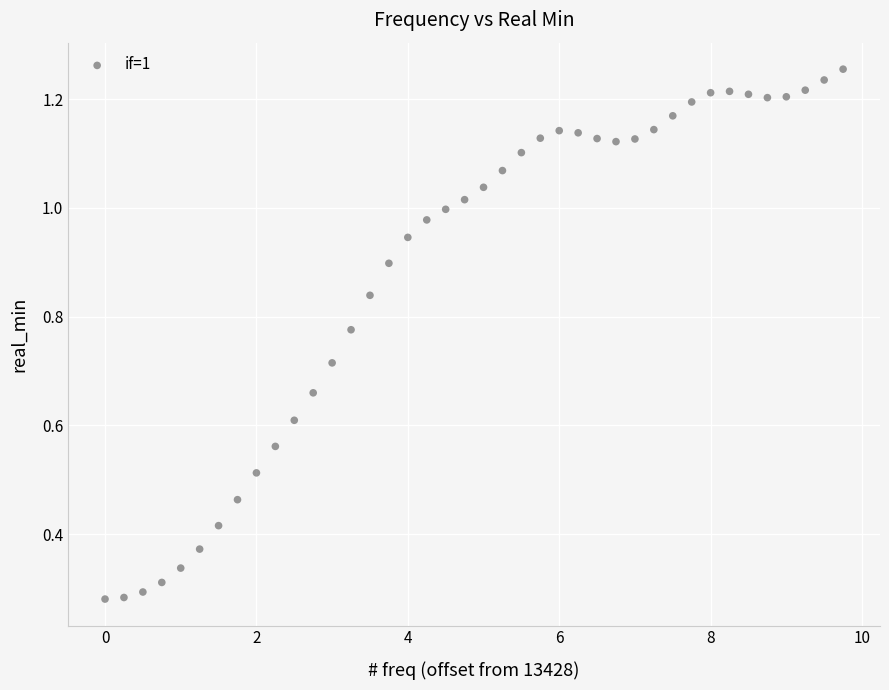

What is the range of X values (max minus min)?

9.8